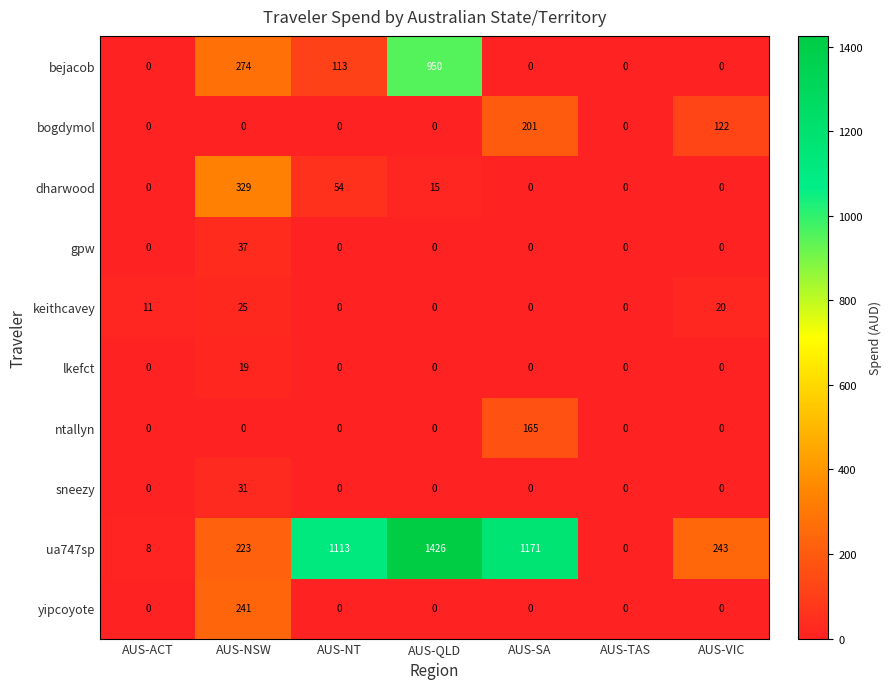

Which series has the widest spread of values?

ua747sp